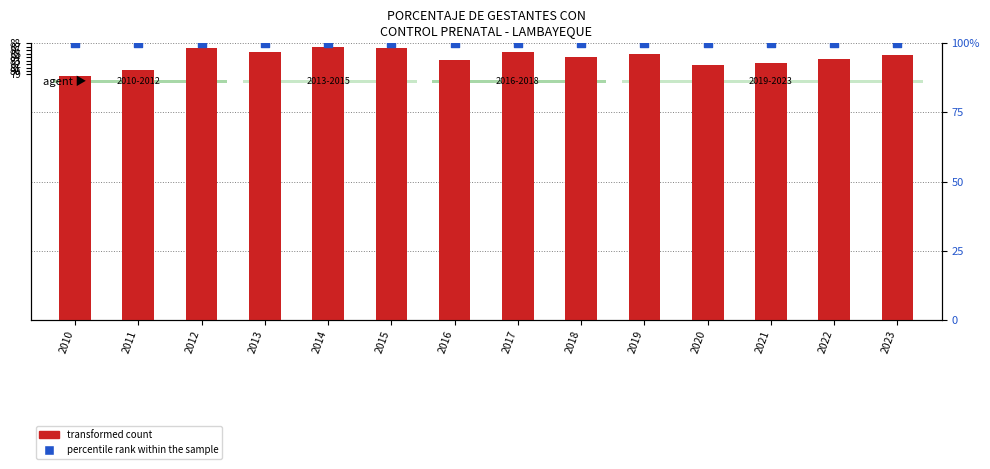

At which category is the sum across all series the highest?

2014